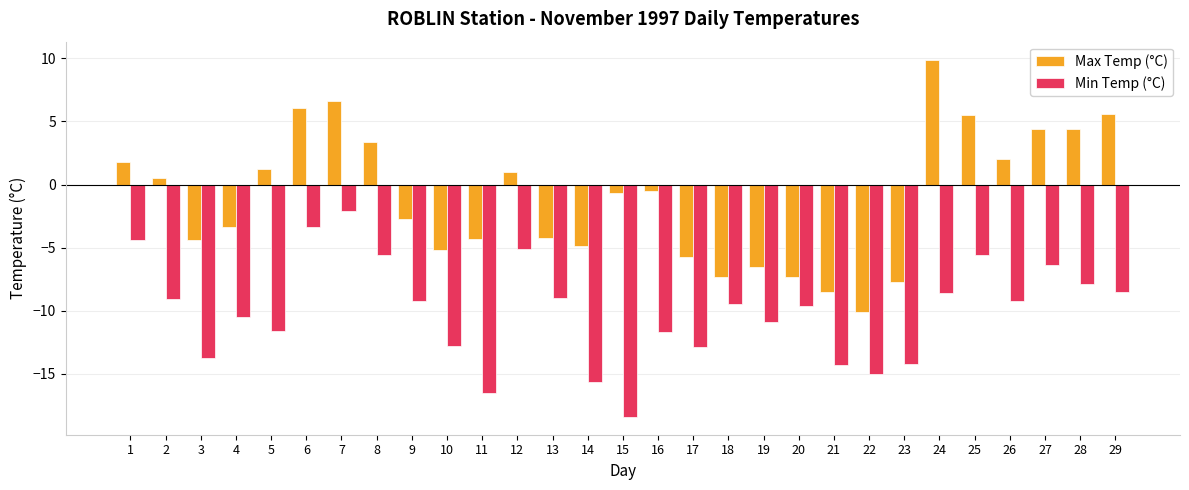

At which category is the sum across all series the highest?

7